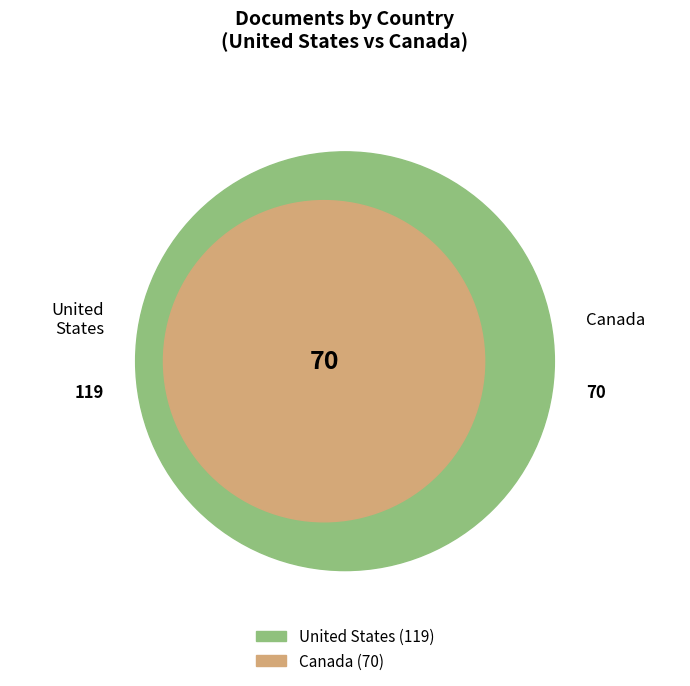

Is it true that Canada is 37% of the pie?

True